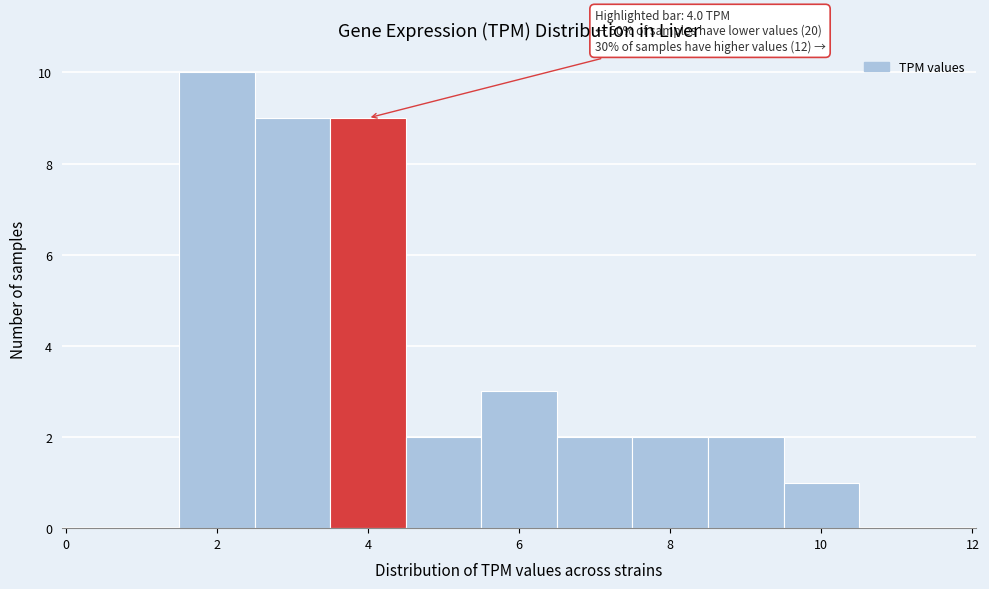

Over which range of the x-axis is the bar tallest?

1.5 to 2.5